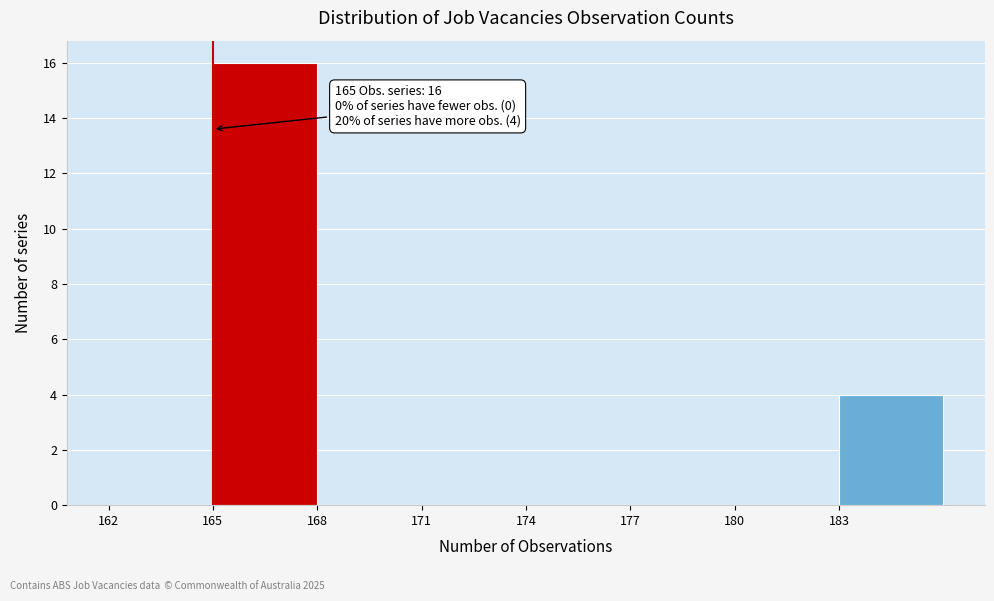

Which range on the x-axis has the tallest bar?

165 to 168